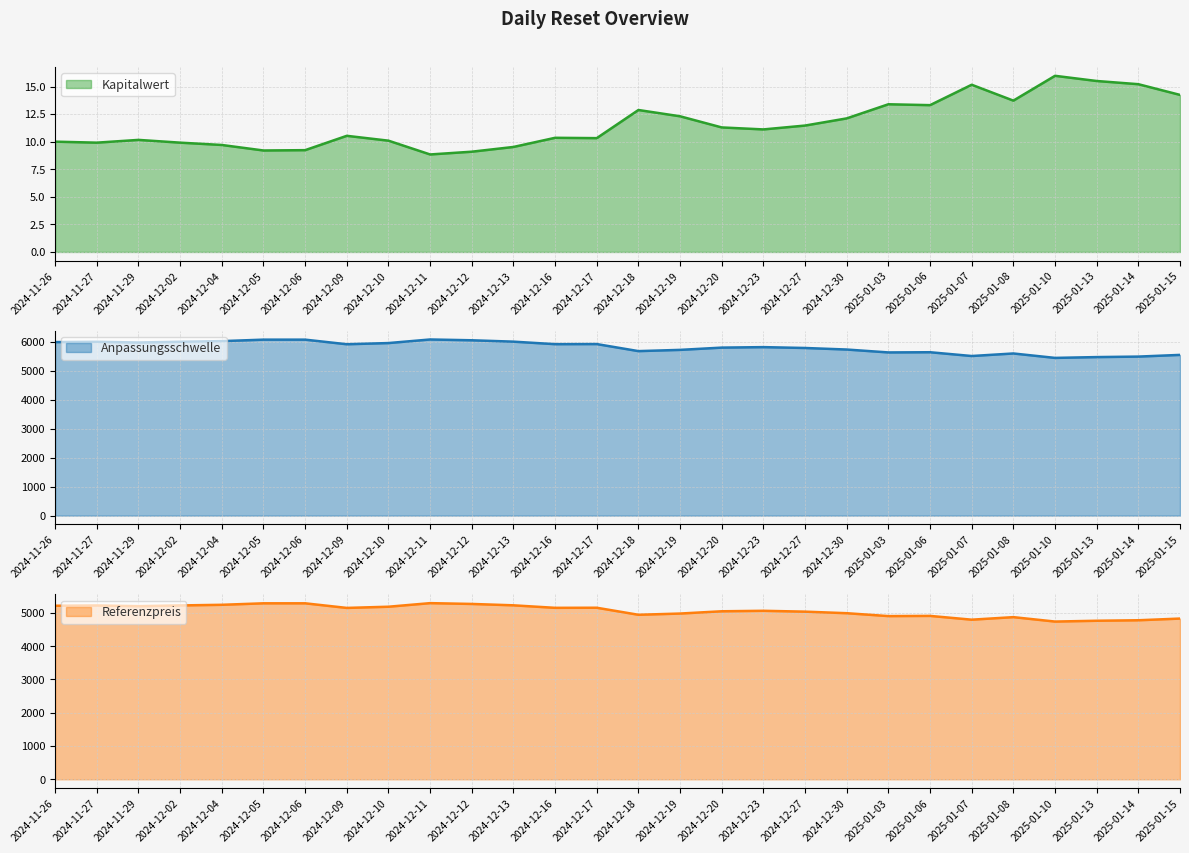

What position from the right is 2024-12-20?

12